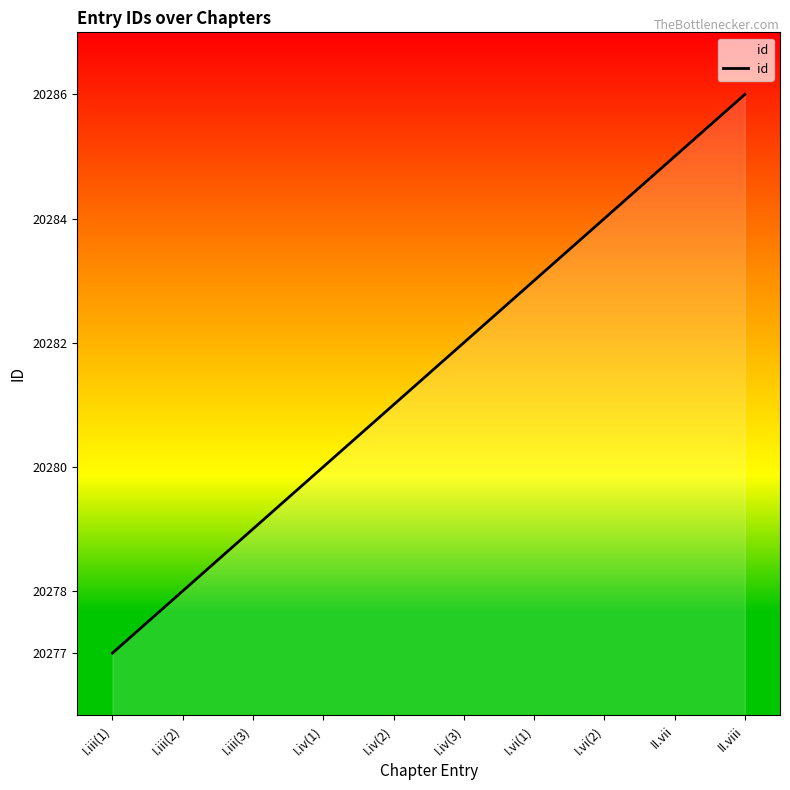

What position from the left is I.iv(1)?

4